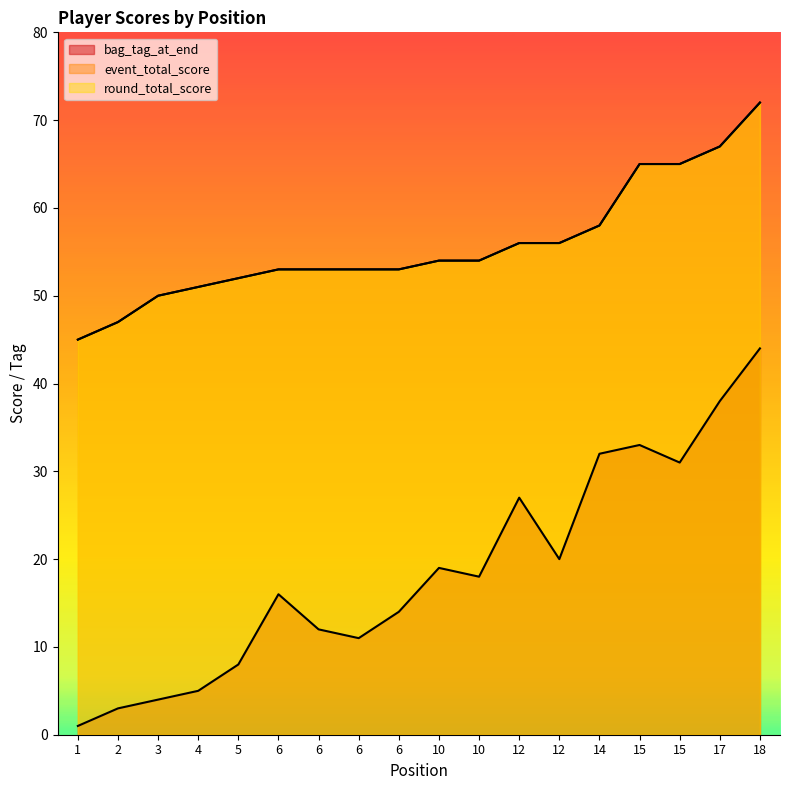

Which category has the lowest value in the bag_tag_at_end series?

1